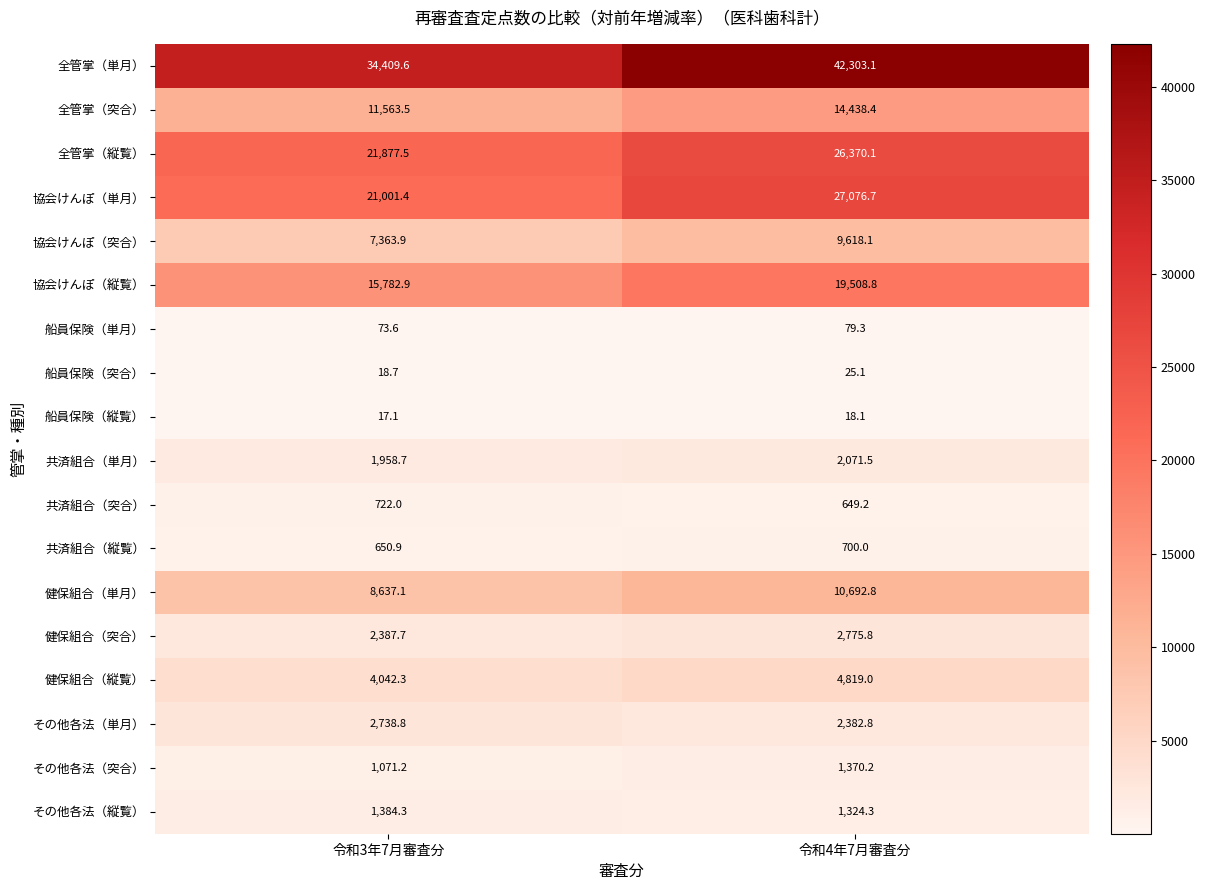

What is the sum of all 船員保険（突合） values?

43.8